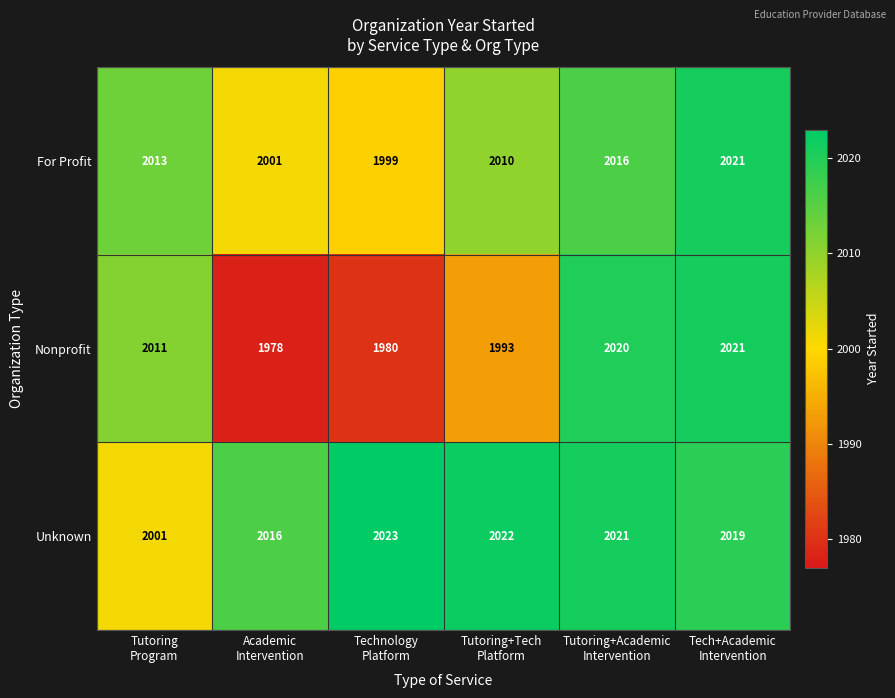

Which series has the largest range (max minus min)?

Nonprofit